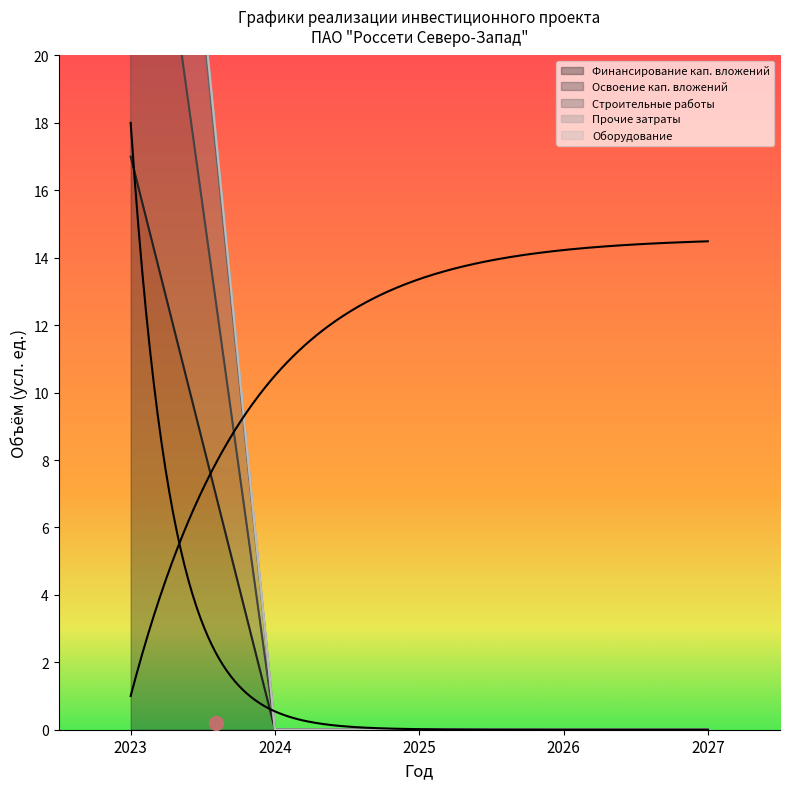

List the labels in order of Финансирование кап. вложений value, largest first.

2023, 2024, 2025, 2026, 2027